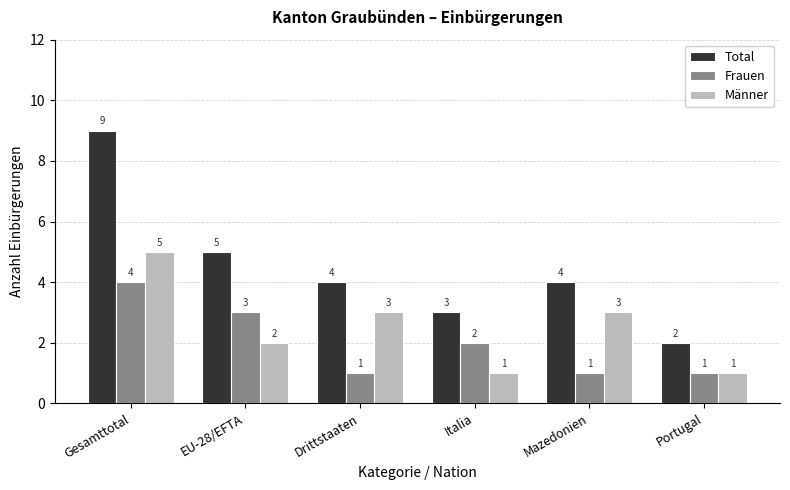

What is the lowest value of the Frauen series?

1